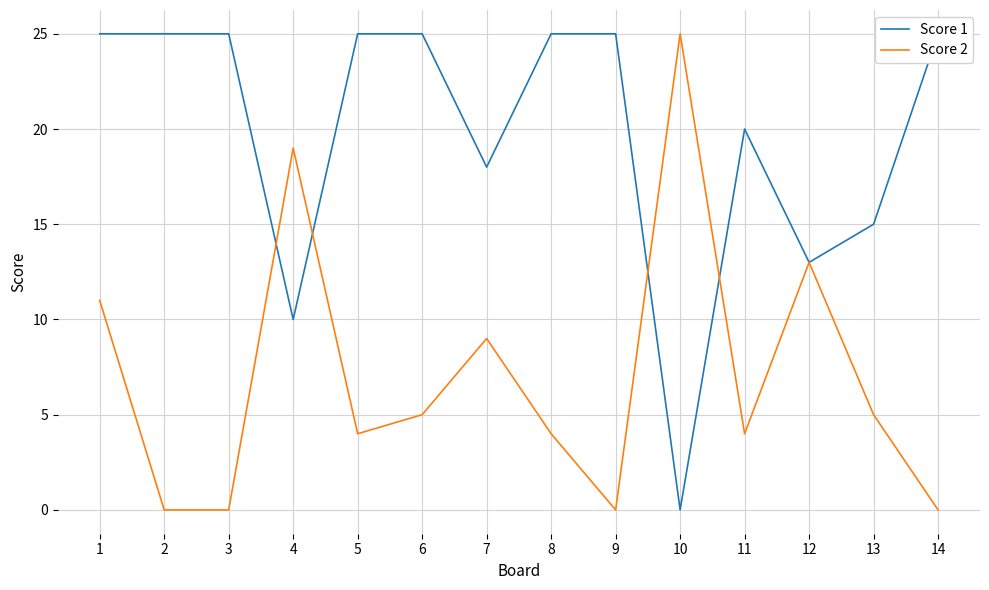

At which category does Score 2 reach its first local valley?

5